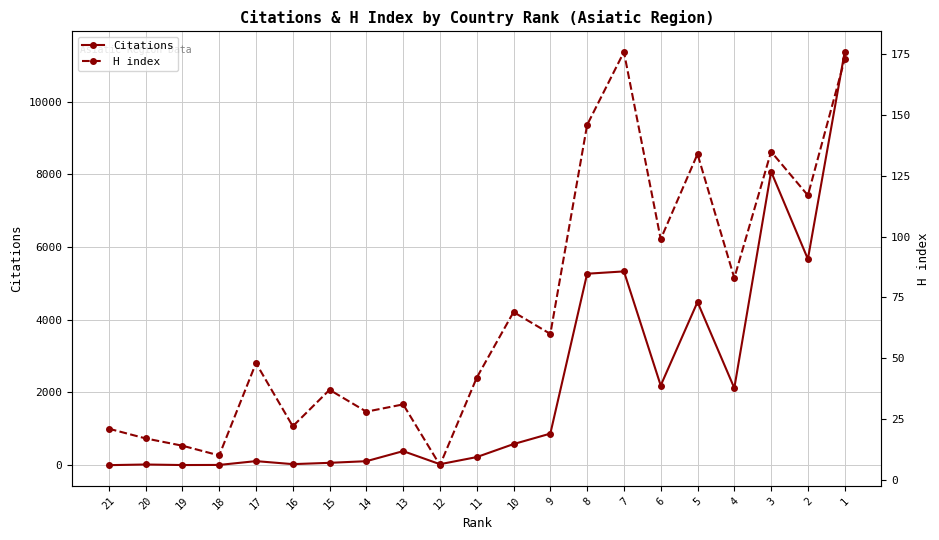

What is the value of the Citations point at the 17th from the left?

4489